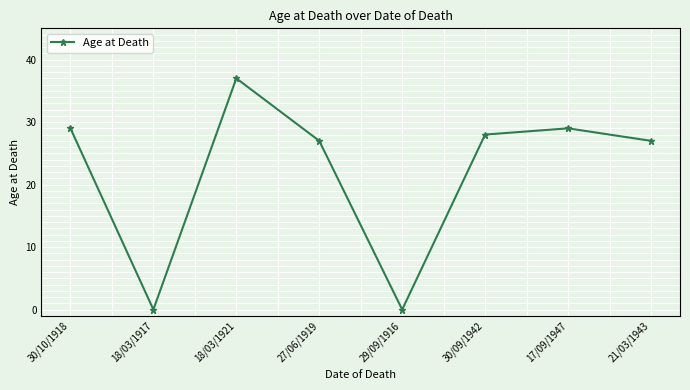

How many series are shown in this chart?

1